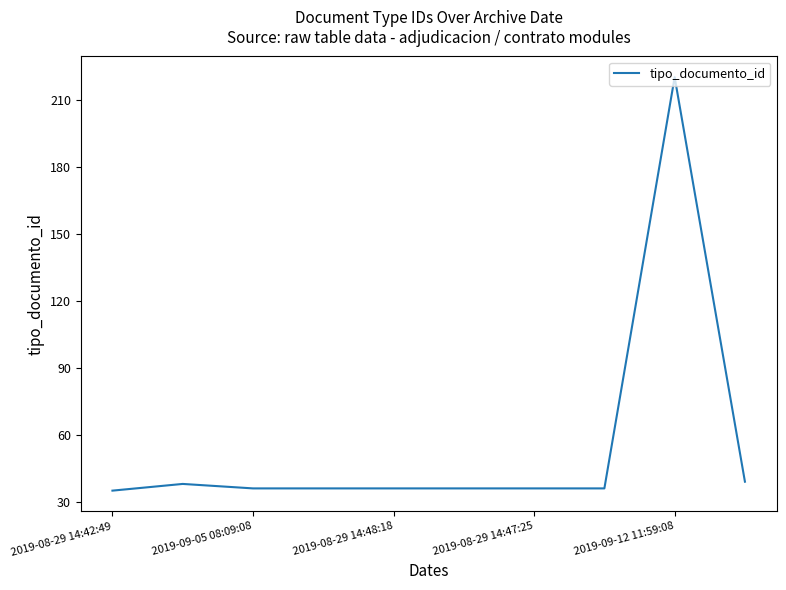

What is the smallest value displayed?

35